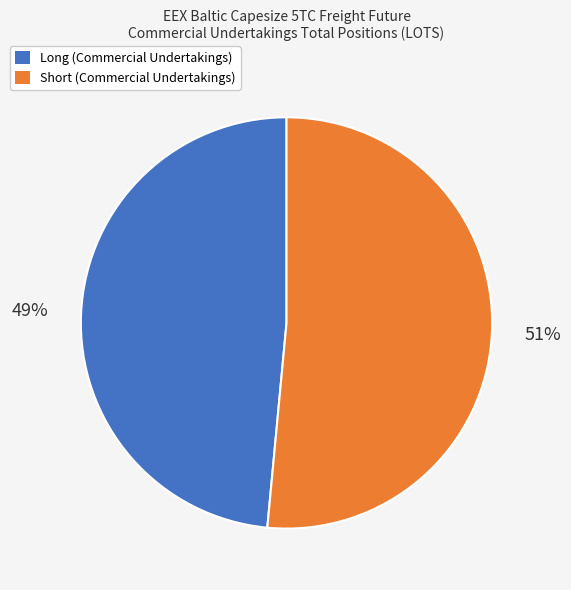

Combined, do Long (Commercial Undertakings) and Short (Commercial Undertakings) account for over 50%?

Yes